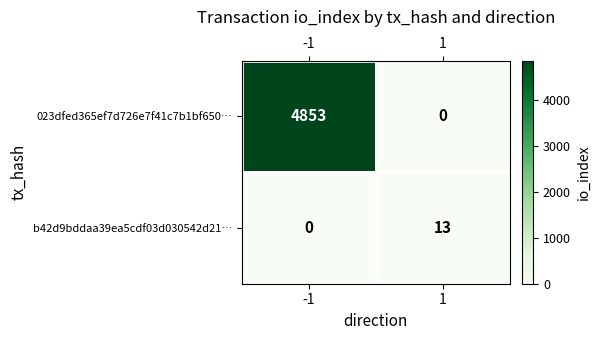

What is the spread (max minus min) of values at 1?

13